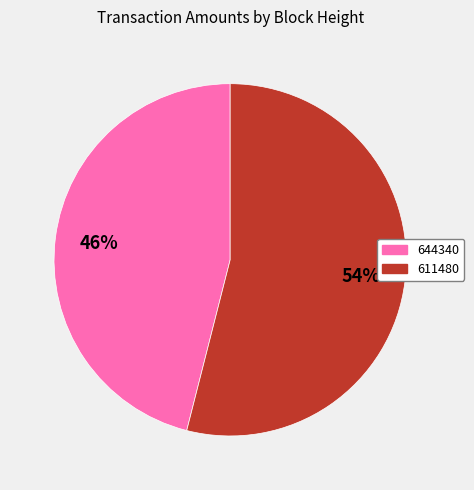

How many segments does this pie chart have?

2